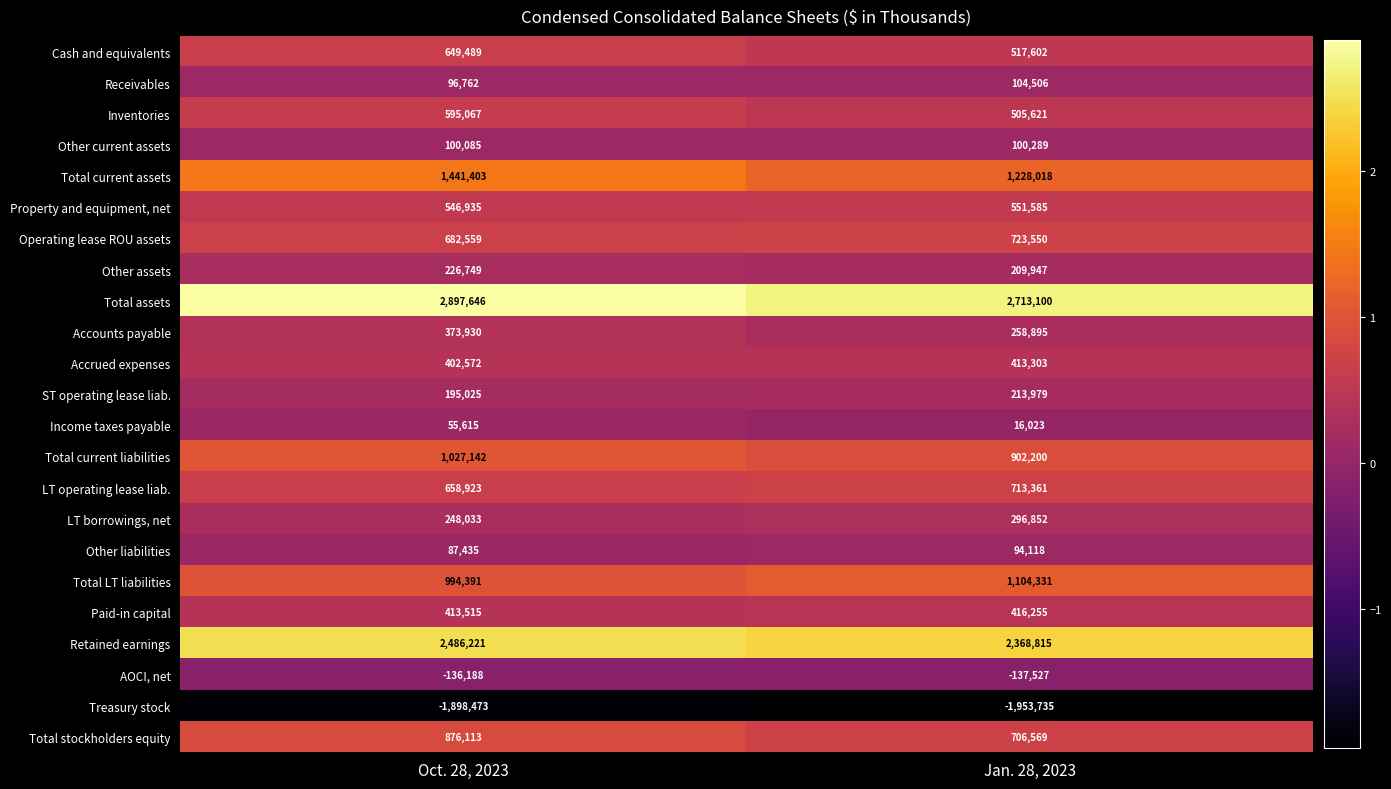

True or false: Operating lease ROU assets has a value of 944104 at Jan. 28, 2023.

False